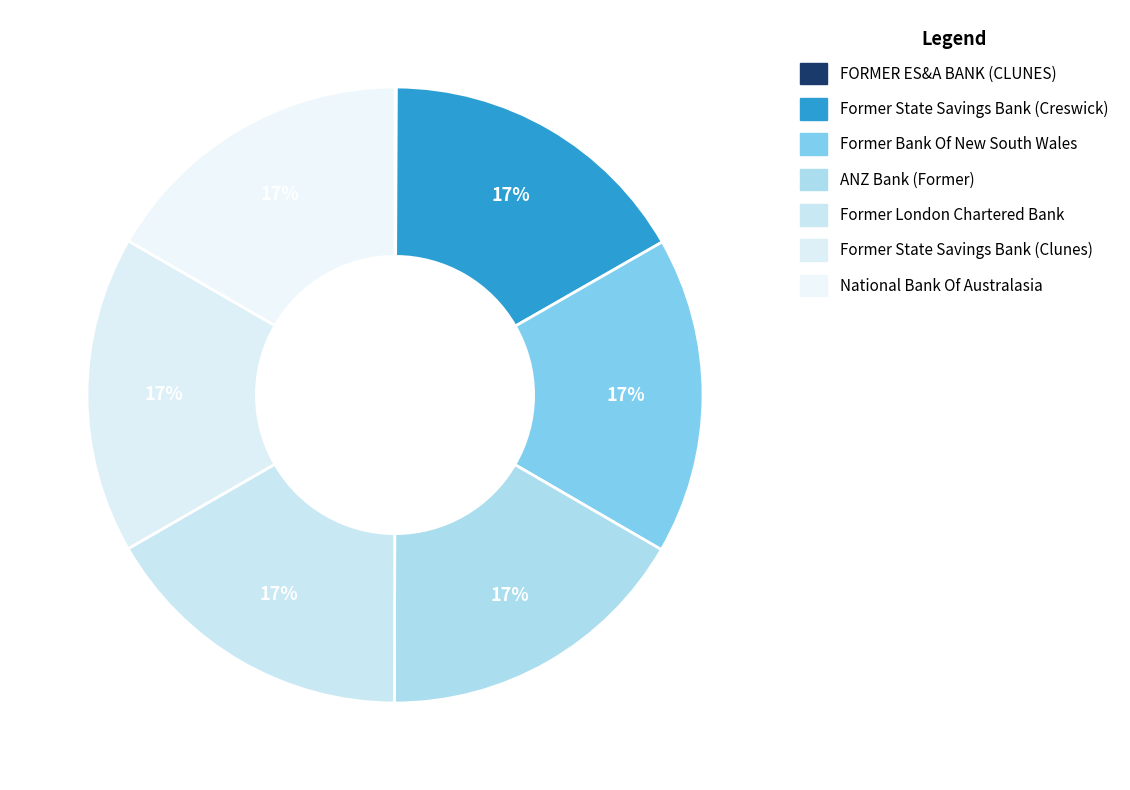

The FORMER ES&A BANK (CLUNES) slice represents 0% of the pie. True or false?

True